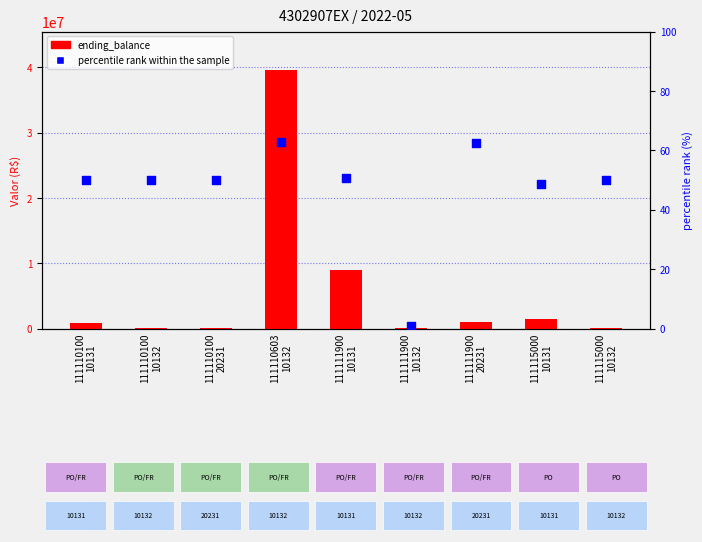

Which series reaches the minimum Y coordinate?

percentile rank within the sample